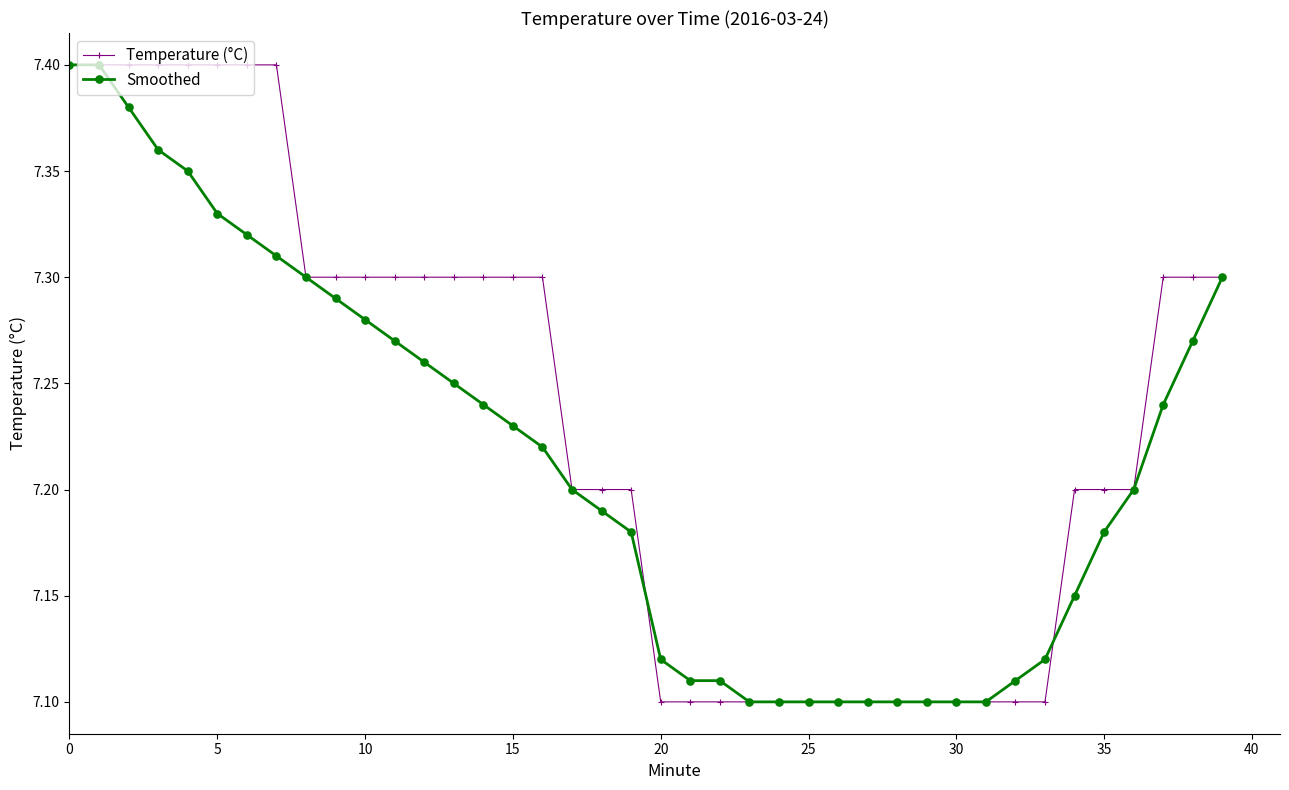

How many Smoothed values are between 7 and 8?

40